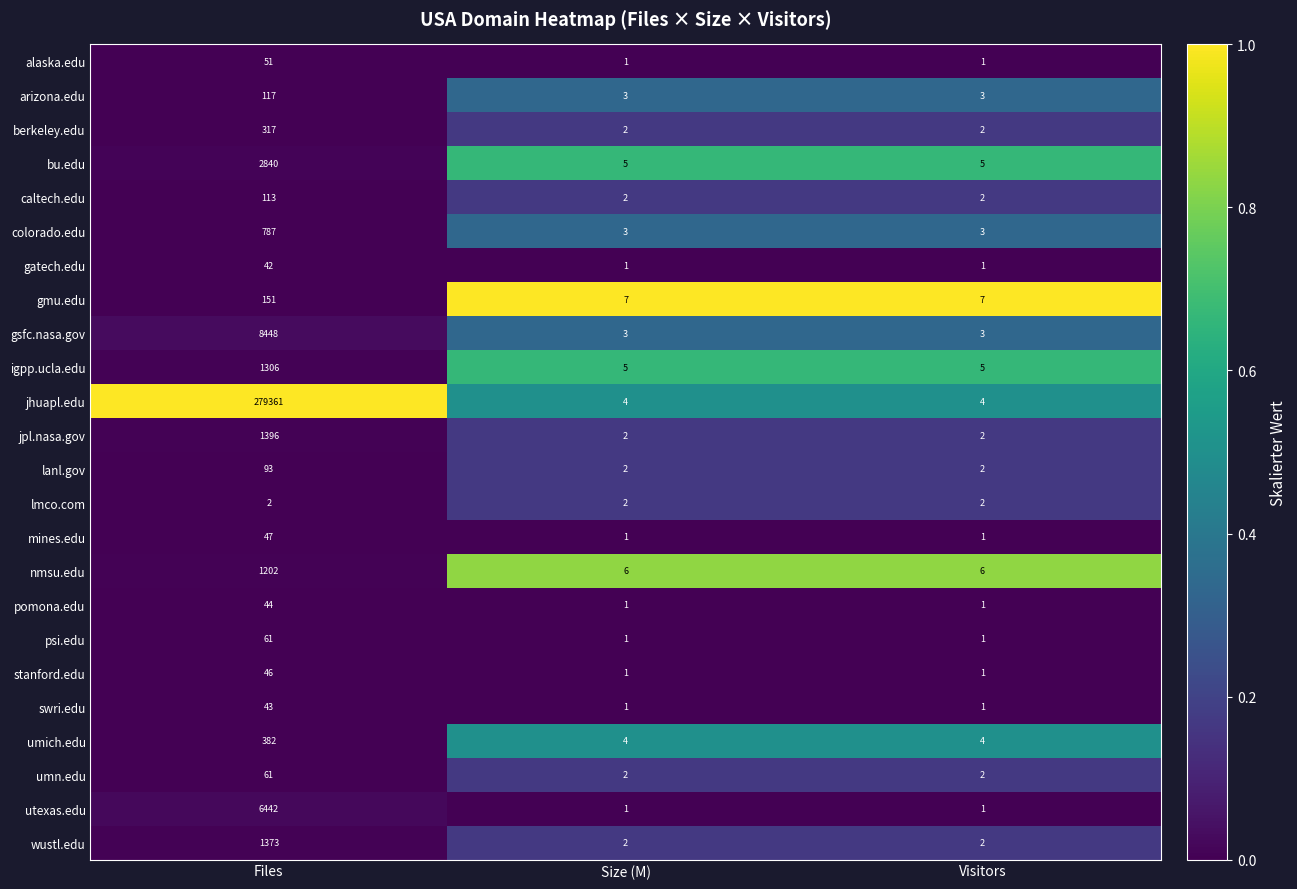

How many distinct data groups are displayed?

24